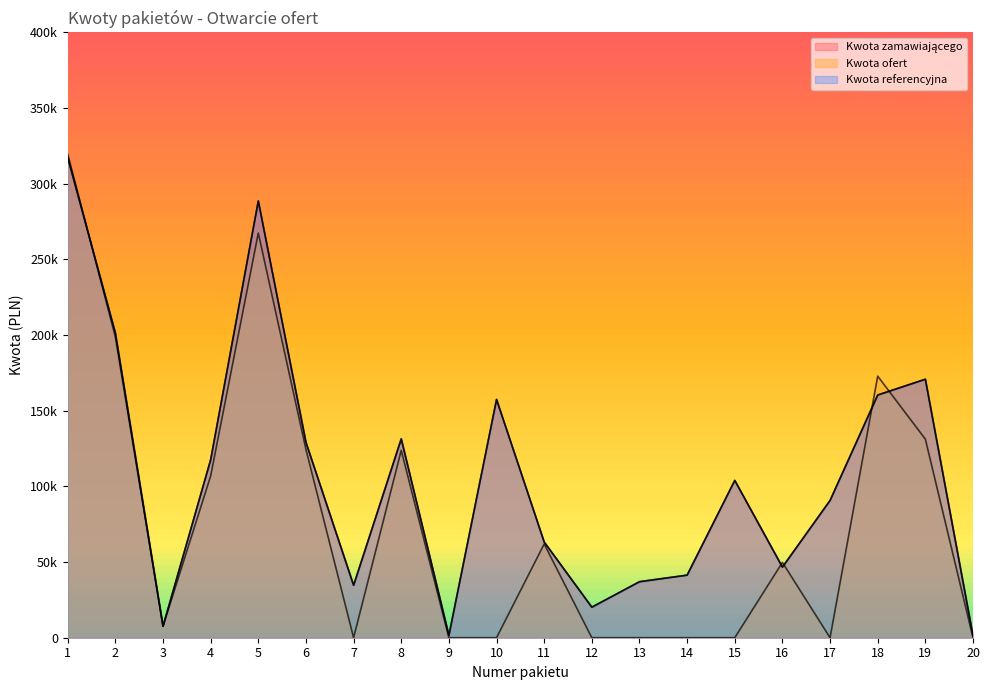

Is it true that Kwota ofert equals 198784.8 at 2?

True